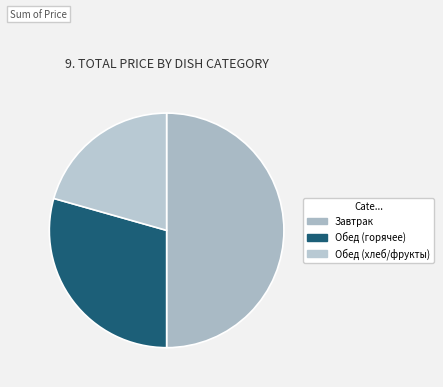

How many segments does this pie chart have?

3